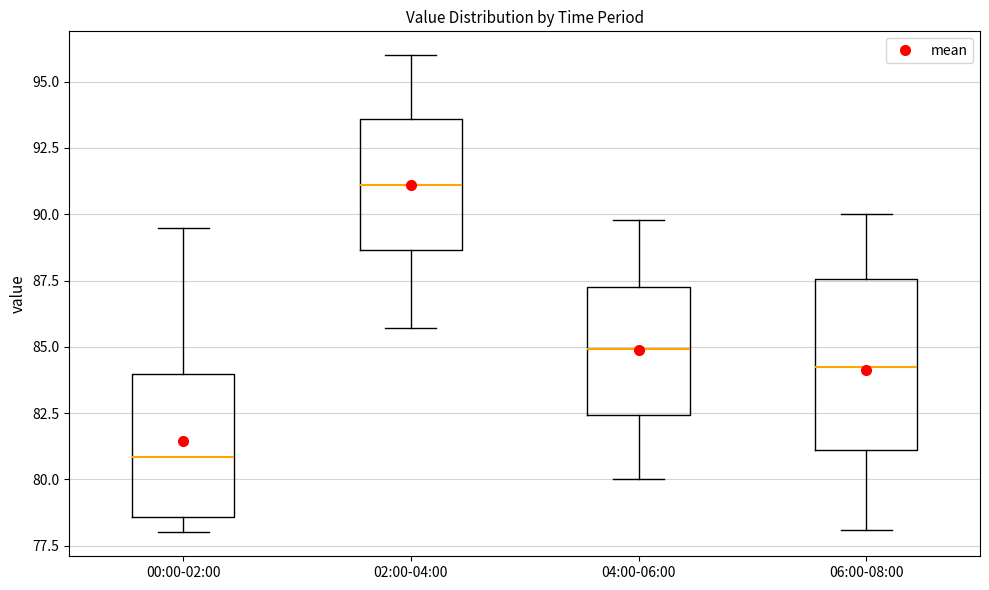

Which box is the tallest, from its lower edge to its upper edge?

06:00-08:00